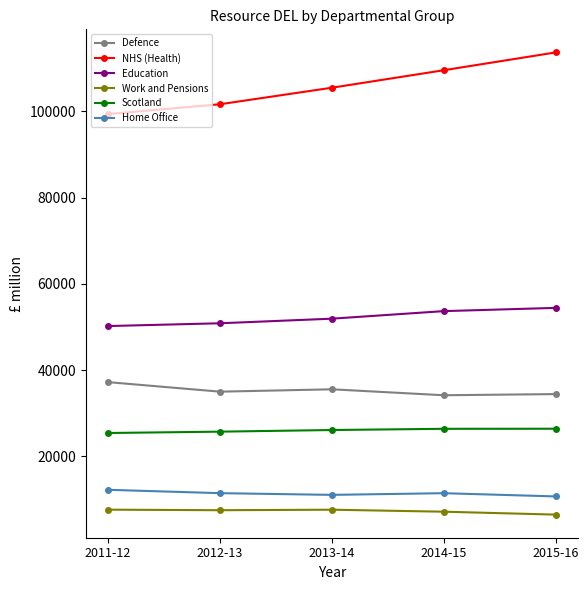

True or false: Scotland has a value of 6116 at 2011-12.

False